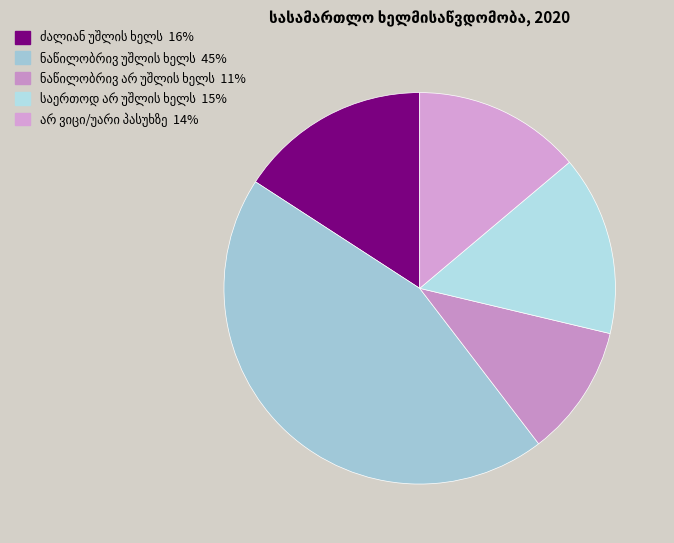

Count the number of slices in the pie.

5